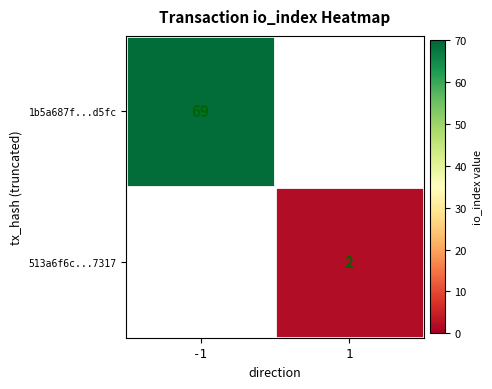

Which category has the lowest value across all series?

1